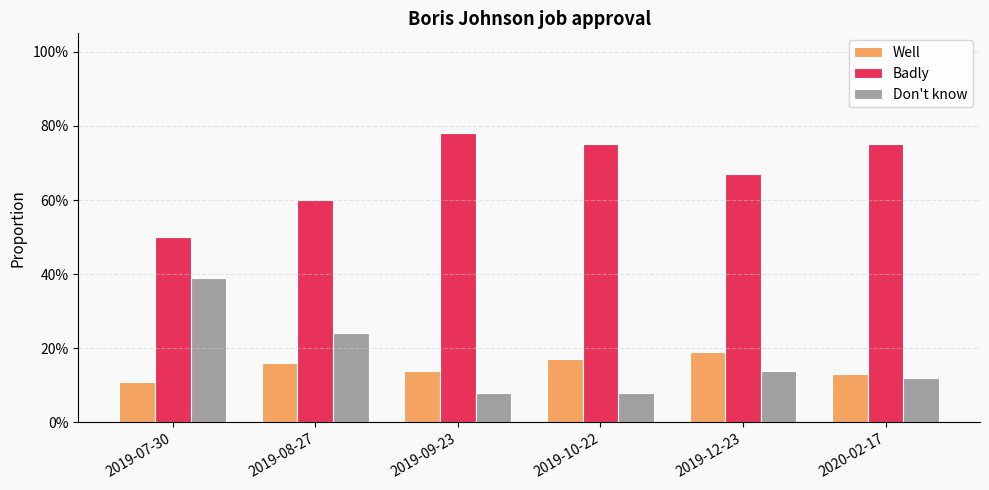

Are the bars horizontal?

No